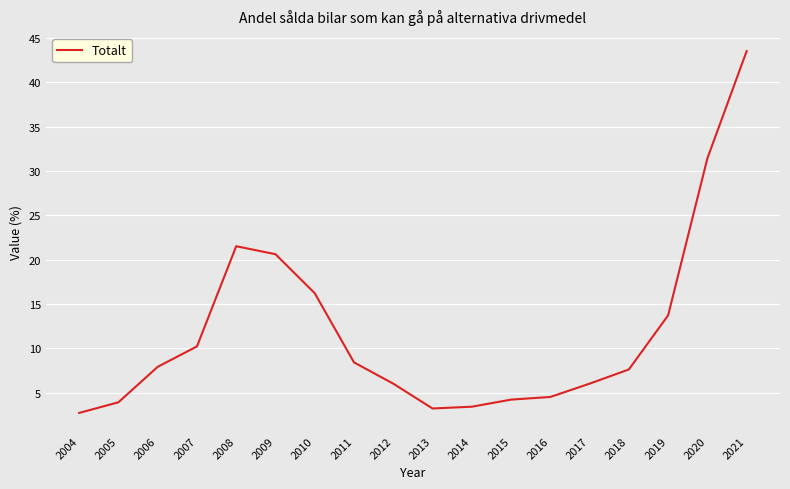

What is the smallest value displayed?

2.7